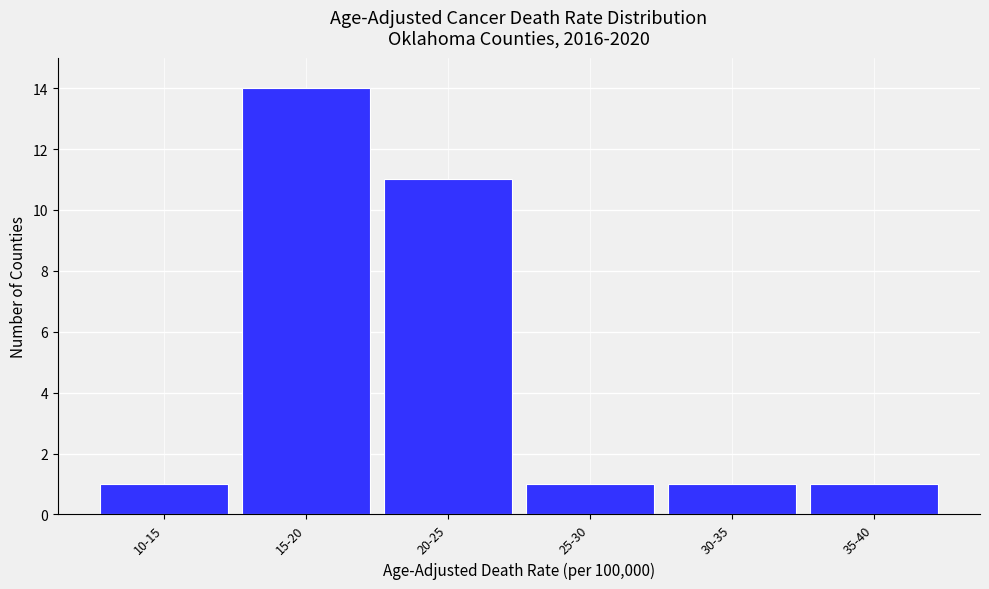

Reading left to right, transcribe all the data shown in this chart.

1	14	11	1	1	1